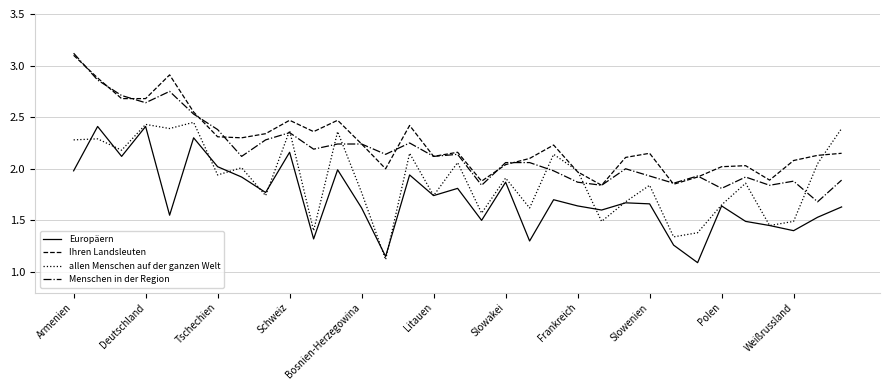

List the series in order of their overall mean, lowest first.

Europäern, allen Menschen auf der ganzen Welt, Menschen in der Region, Ihren Landsleuten